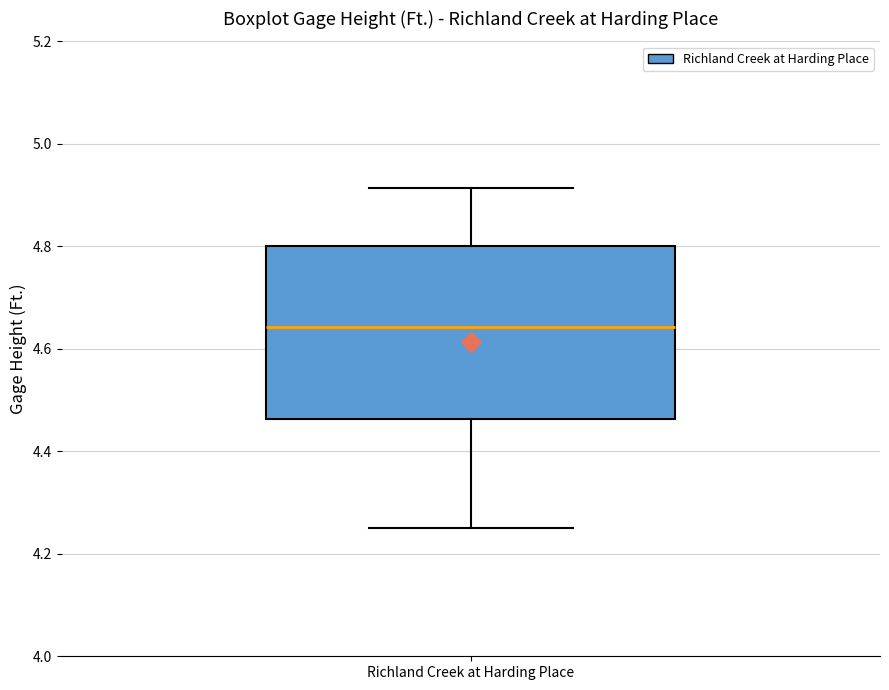

Where does the lower whisker of the box for Richland Creek at Harding Place end on the y-axis? The values are not printed on the chart, so give them approximately, as read against the axis.

4.26